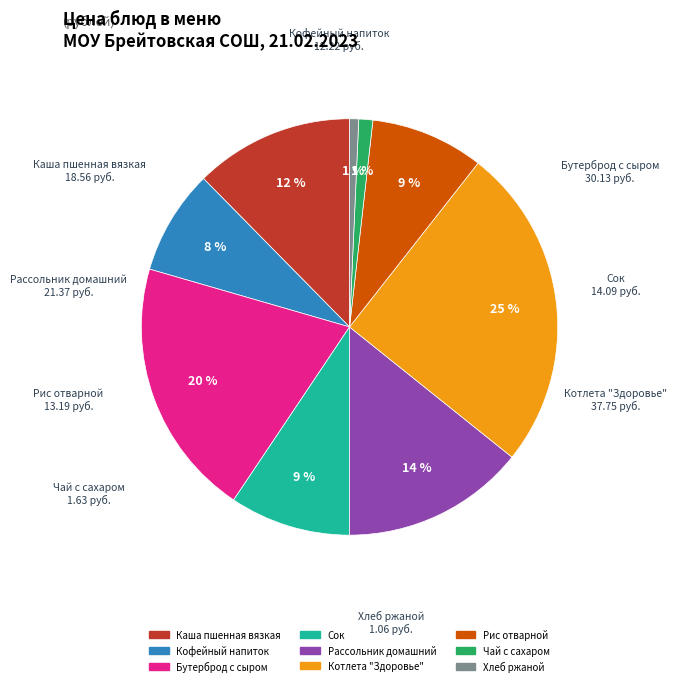

Approximately how many times larger is the value at Котлета "Здоровье" compared to Кофейный напиток?

3.1